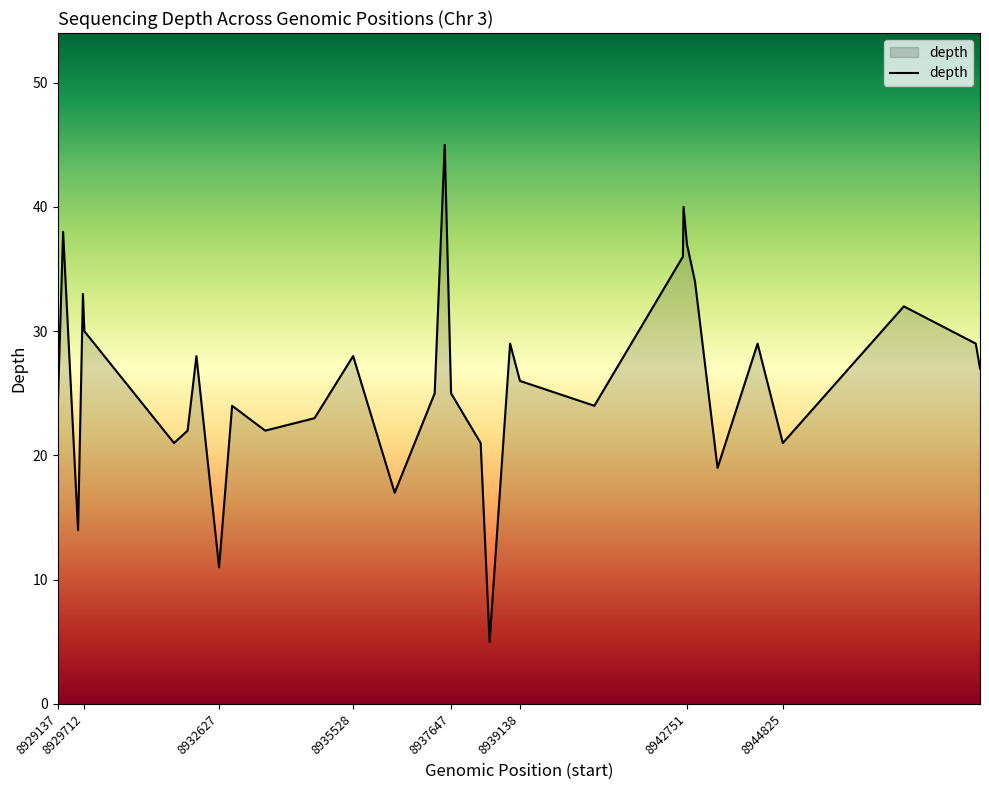

What is the minimum value shown in the chart?

5